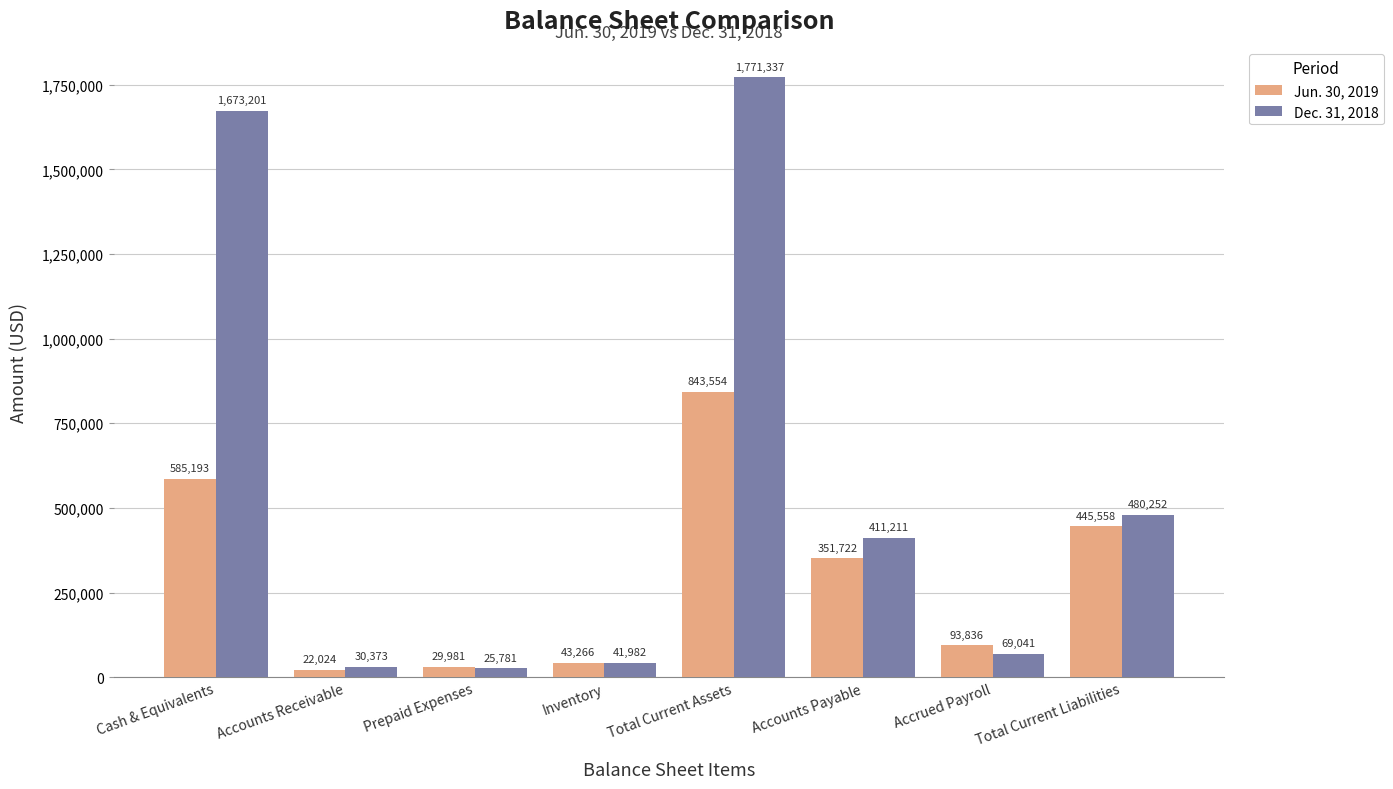

The value of Dec. 31, 2018 at Total Current Liabilities is 666312. True or false?

False